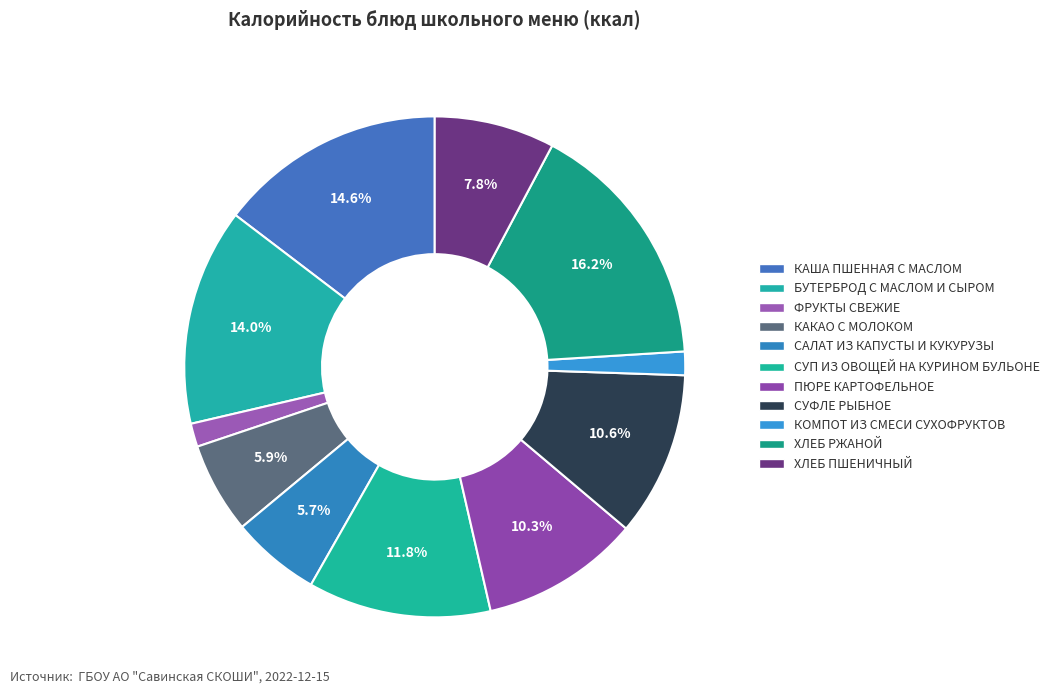

What is the largest slice in the pie chart?

ХЛЕБ РЖАНОЙ